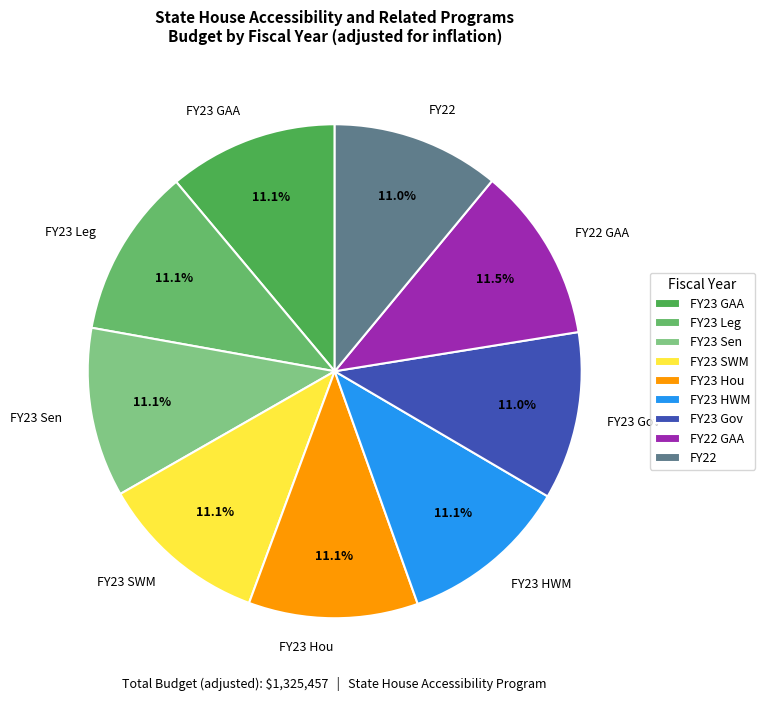

To the nearest percent, what is the average slice percentage?

11%